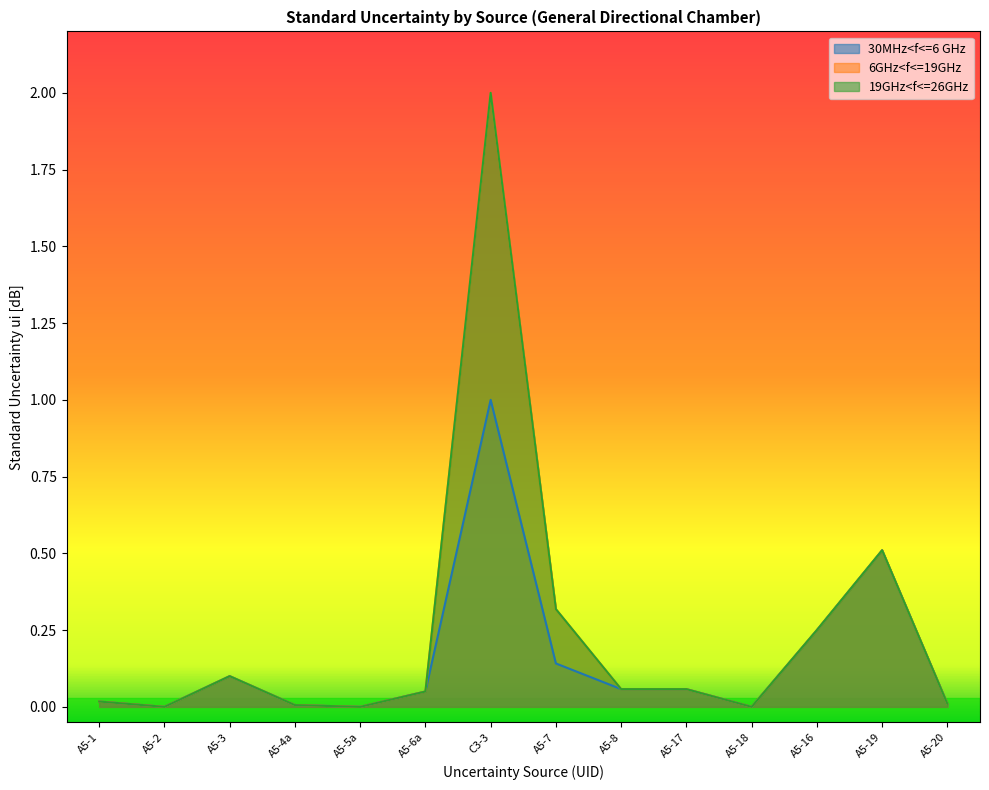

The value of 6GHz<f<=19GHz at A5-1 is 0.0. True or false?

True